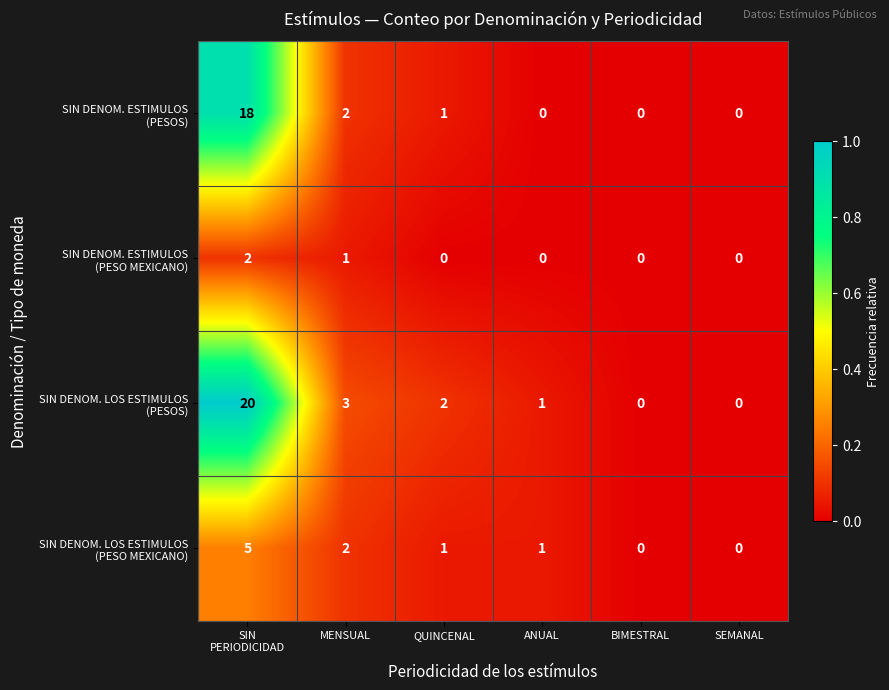

What is the total value across all series at QUINCENAL?

4